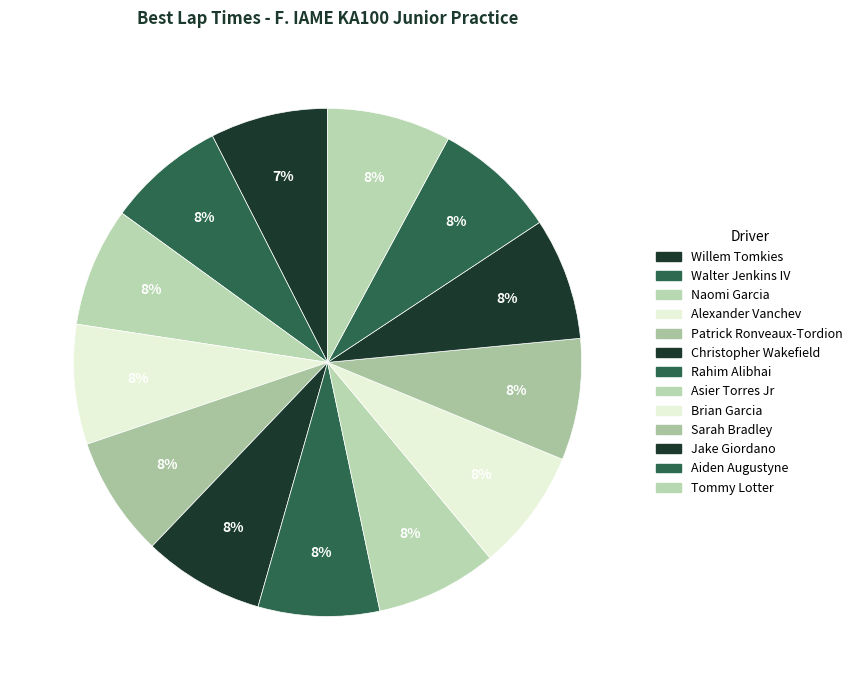

Approximately how many times larger is the value at Alexander Vanchev compared to Jake Giordano?

1.0